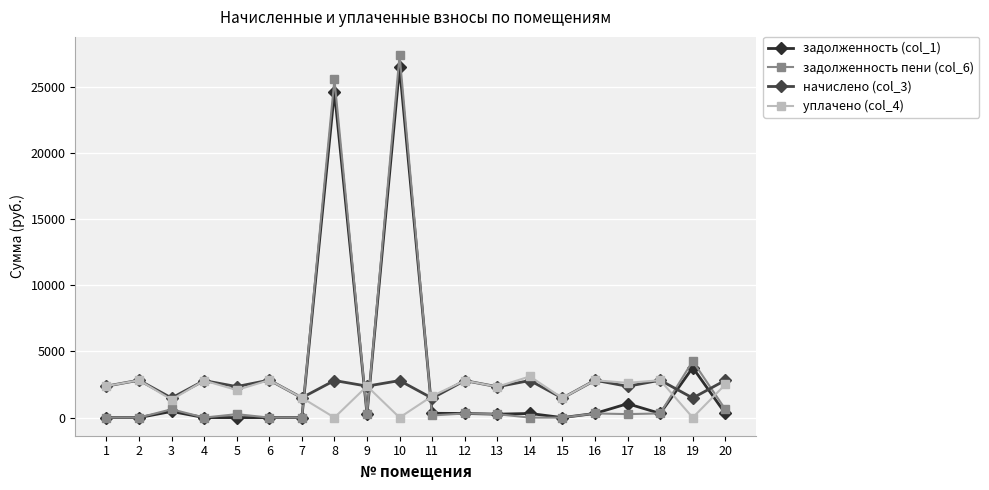

Rank the series at 20 from lowest to highest value.

задолженность (col_1), задолженность пени (col_6), уплачено (col_4), начислено (col_3)